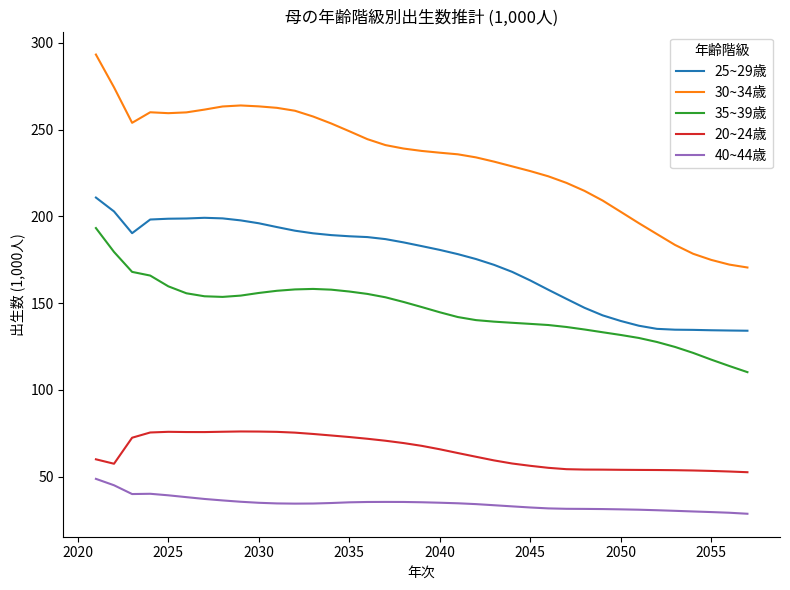

What is the difference between the maximum and minimum values in the 40~44歳 series?

20.1